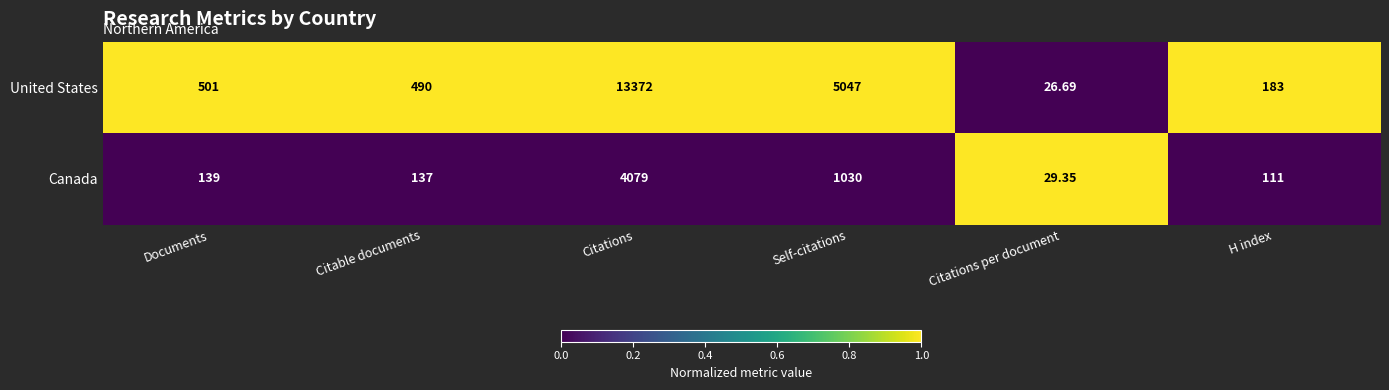

Between Documents and Citations per document, which series saw the biggest shift?

United States